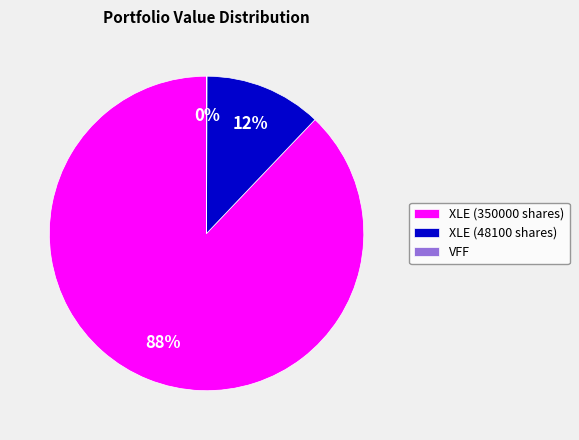

To the nearest percent, what percentage of the pie is XLE (48100 shares)?

12%